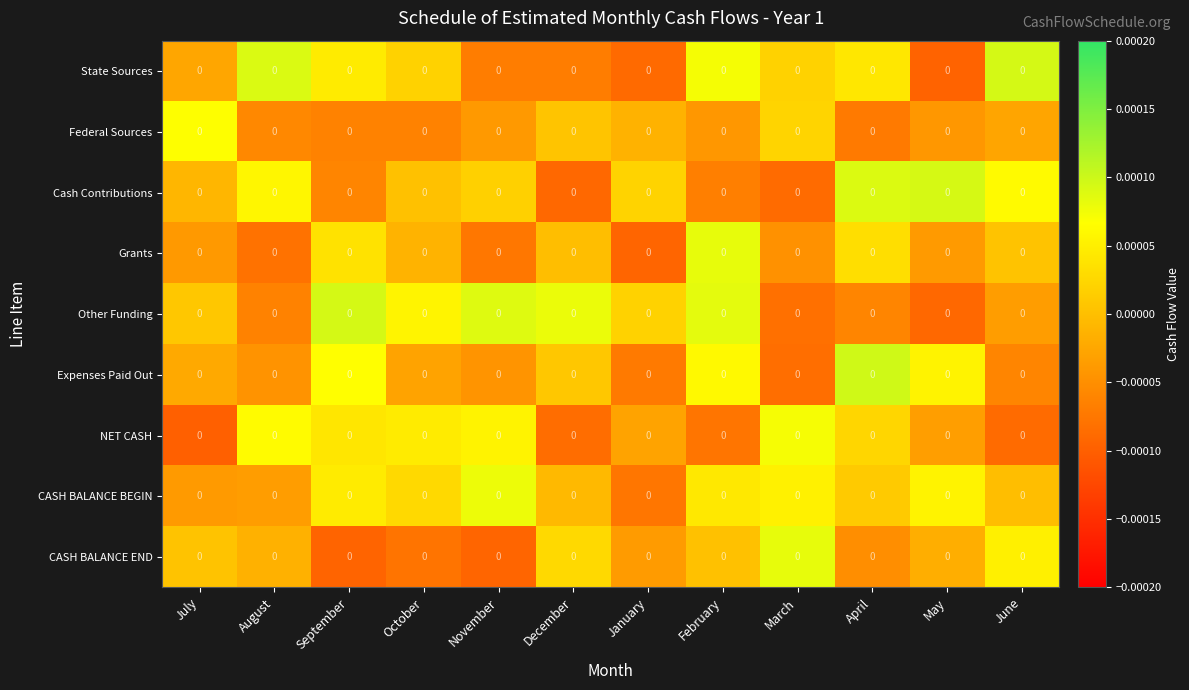

At March, list the series in order from largest to smallest.

CASH BALANCE END, NET CASH, CASH BALANCE BEGIN, Federal Sources, State Sources, Grants, Other Funding, Expenses Paid Out, Cash Contributions